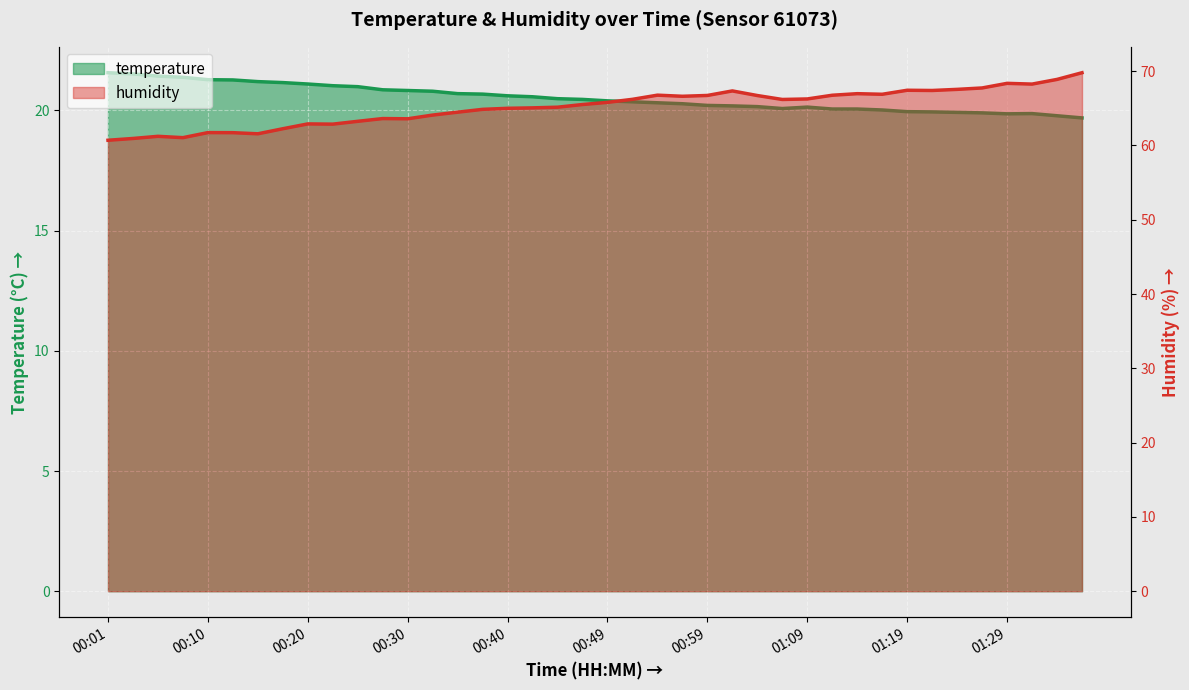

Reading left to right, list all the values displayed in this chart.

temperature: 00:01=21.6	00:03=21.5	00:05=21.4	00:08=21.4	00:10=21.3	00:13=21.3	00:15=21.2	00:18=21.2	00:20=21.1	00:22=21.0	00:25=21.0	00:27=20.9	00:30=20.8	00:32=20.8	00:35=20.7	00:37=20.7	00:40=20.6	00:42=20.6	00:44=20.5	00:47=20.5	00:49=20.4	00:52=20.4	00:54=20.3	00:57=20.3	00:59=20.2	01:02=20.2	01:04=20.2	01:06=20.1	01:09=20.1	01:12=20.1	01:14=20.1	01:17=20.0	01:19=19.9	01:22=19.9	01:24=19.9	01:26=19.9	01:29=19.9	01:32=19.9	01:34=19.8	01:37=19.7
humidity: 00:01=60.7	00:03=60.9	00:05=61.2	00:08=61.0	00:10=61.7	00:13=61.7	00:15=61.6	00:18=62.2	00:20=62.9	00:22=62.9	00:25=63.2	00:27=63.6	00:30=63.6	00:32=64.1	00:35=64.5	00:37=64.9	00:40=65.0	00:42=65.1	00:44=65.2	00:47=65.5	00:49=65.8	00:52=66.2	00:54=66.8	00:57=66.6	00:59=66.7	01:02=67.3	01:04=66.7	01:06=66.2	01:09=66.3	01:12=66.8	01:14=67.0	01:17=66.9	01:19=67.4	01:22=67.4	01:24=67.5	01:26=67.7	01:29=68.4	01:32=68.3	01:34=68.9	01:37=69.8